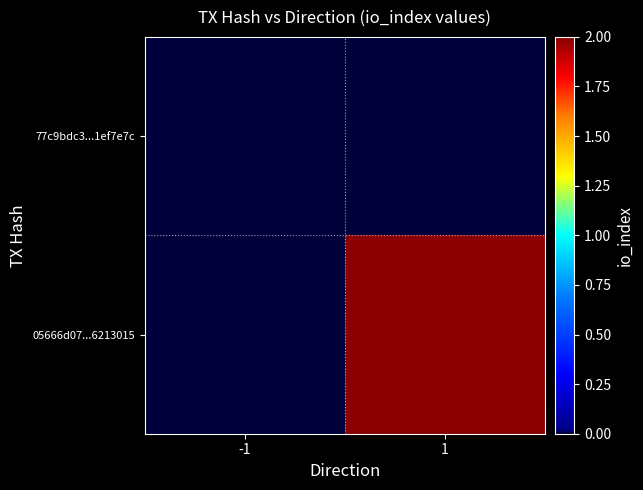

Reading right to left, what are all the values shown in this chart?

77c9bdc3...1ef7e7c: 1=0	-1=0
05666d07...6213015: 1=2	-1=0